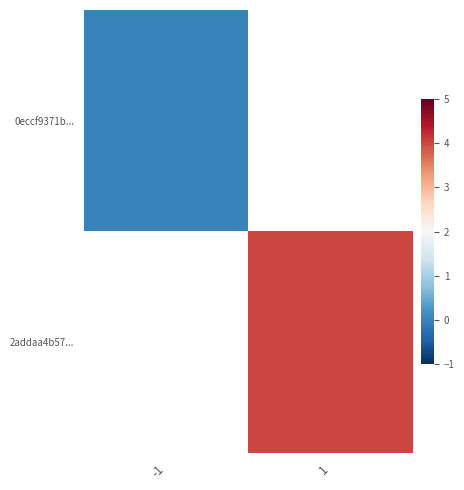

Which series has the widest spread of values?

0eccf9371b...